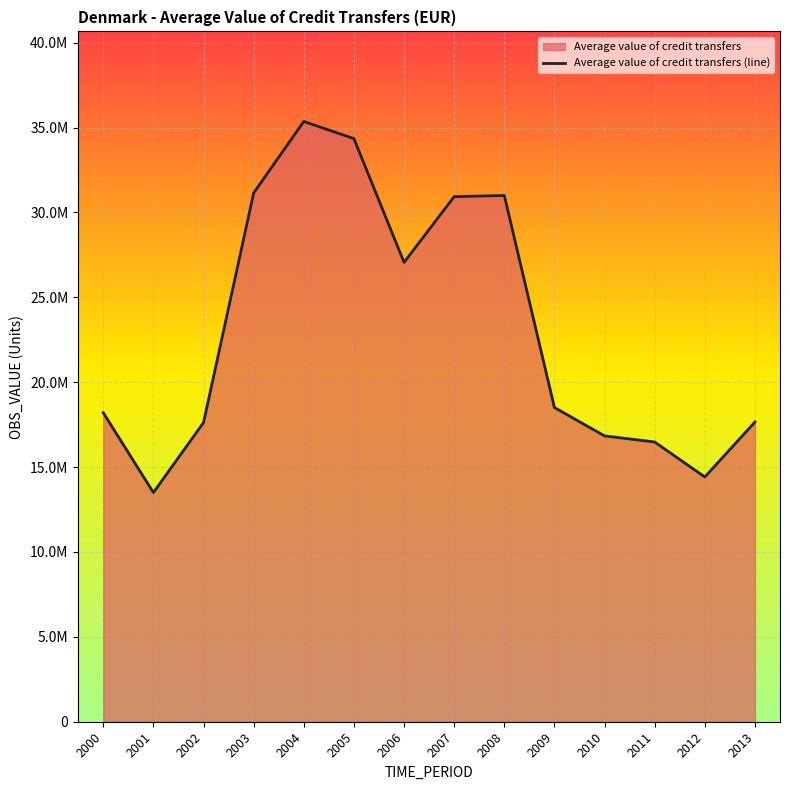

At which label does the data first exceed 18507291?

2003